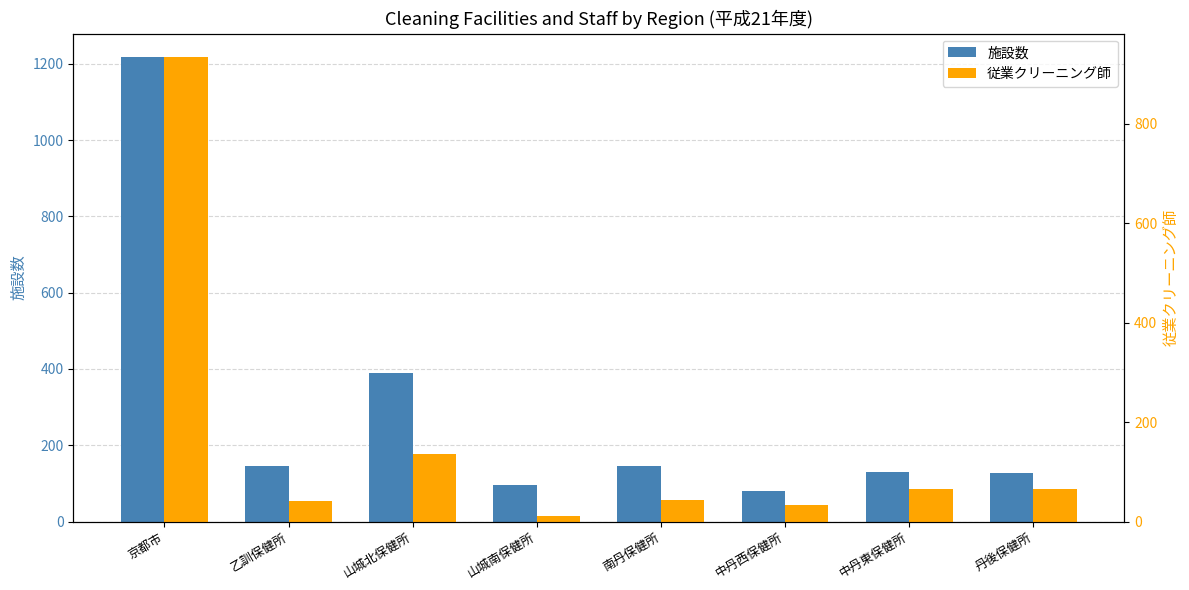

What is the label of the 4th bar from the right?

南丹保健所